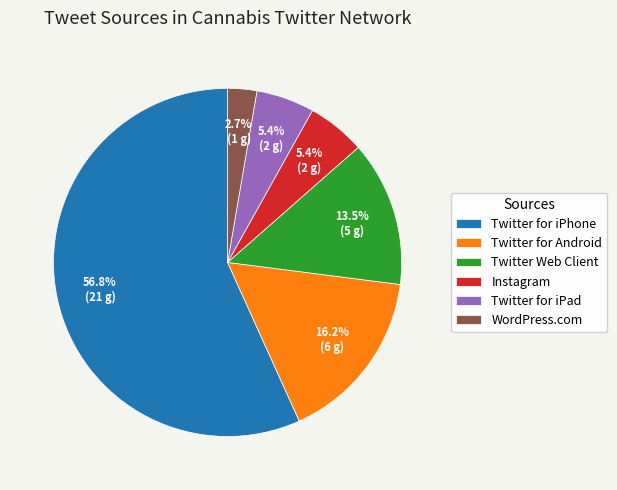

Is there any slice that represents more than half of the pie?

Yes